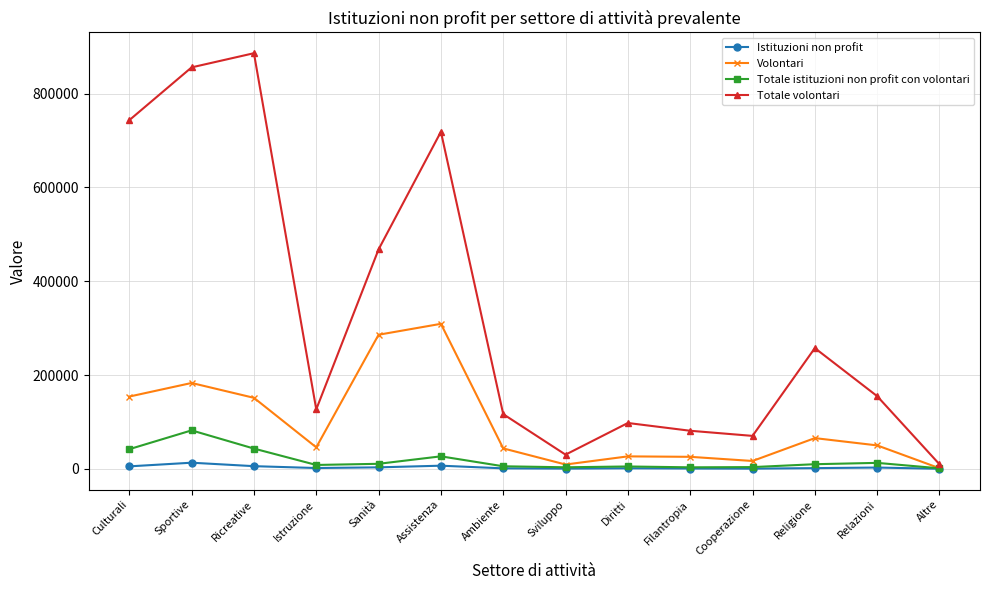

What is the highest value of the Volontari series?

309172